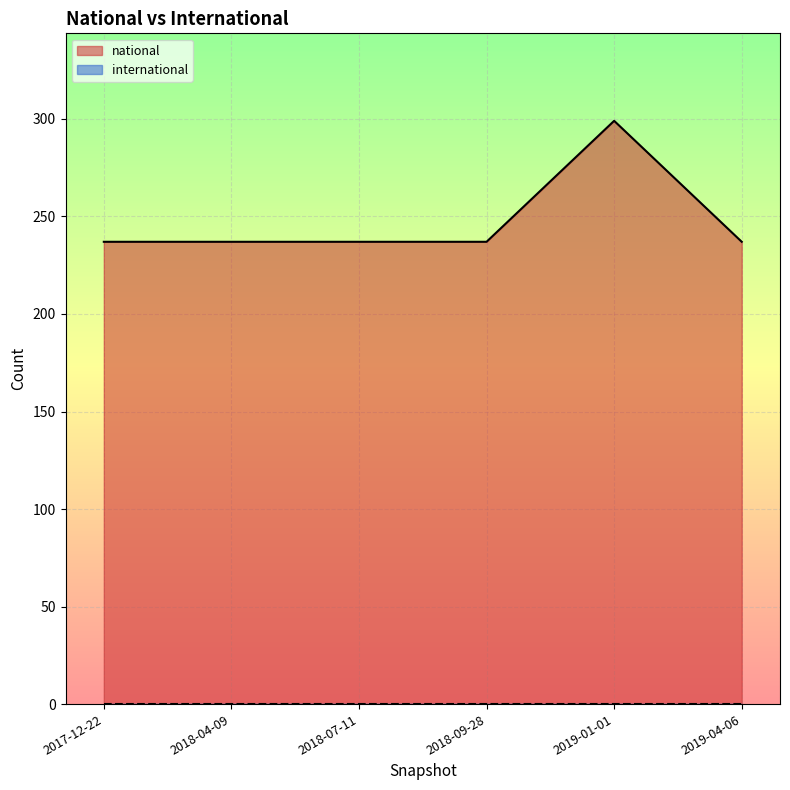

How many data points are above 237?

1